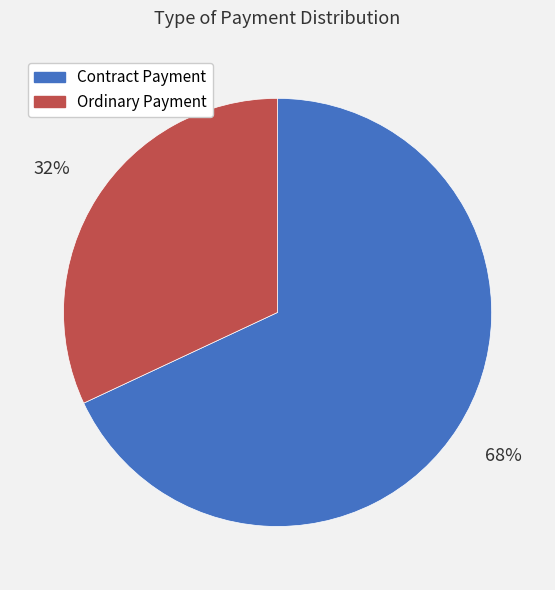

Which has a higher value, Ordinary Payment or Contract Payment?

Contract Payment